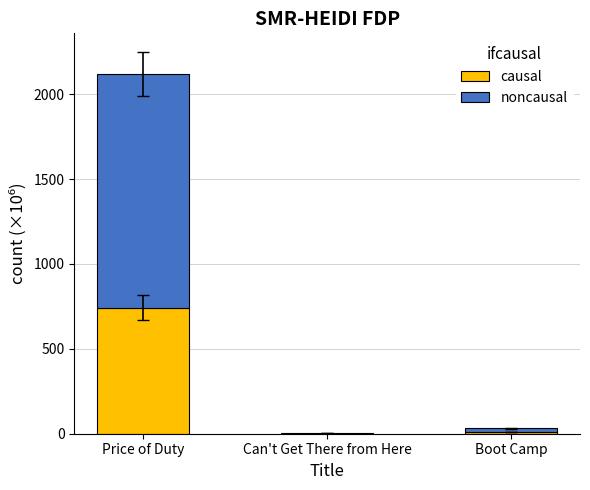

At which category is the sum across all series the highest?

Price of Duty